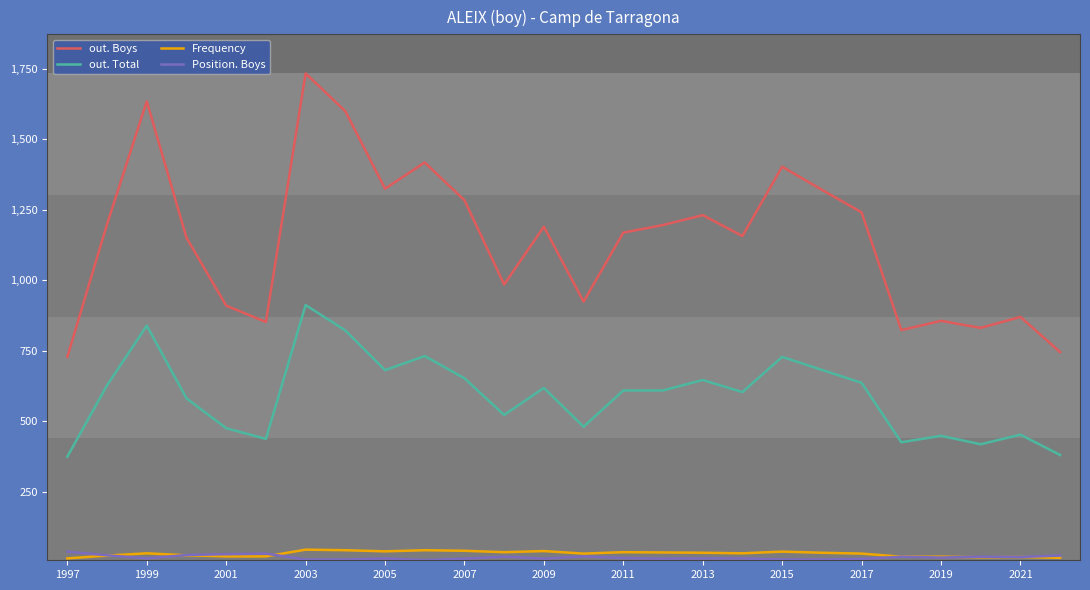

What is the greatest value displayed?

1734